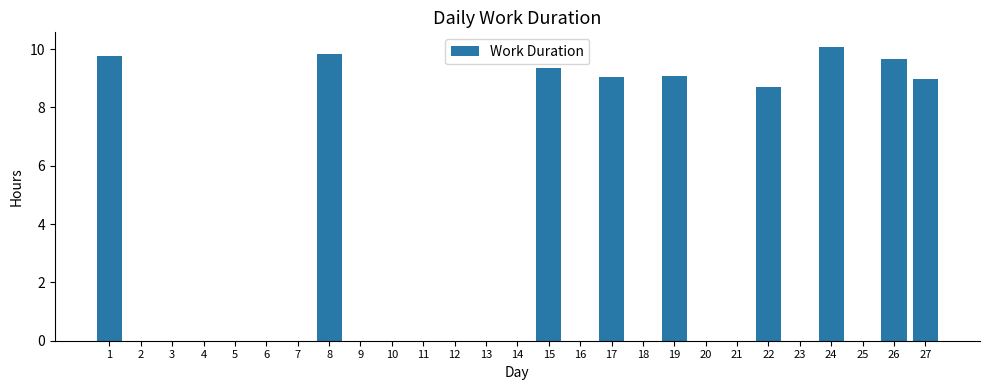

The value at 20 is -3.1. True or false?

False